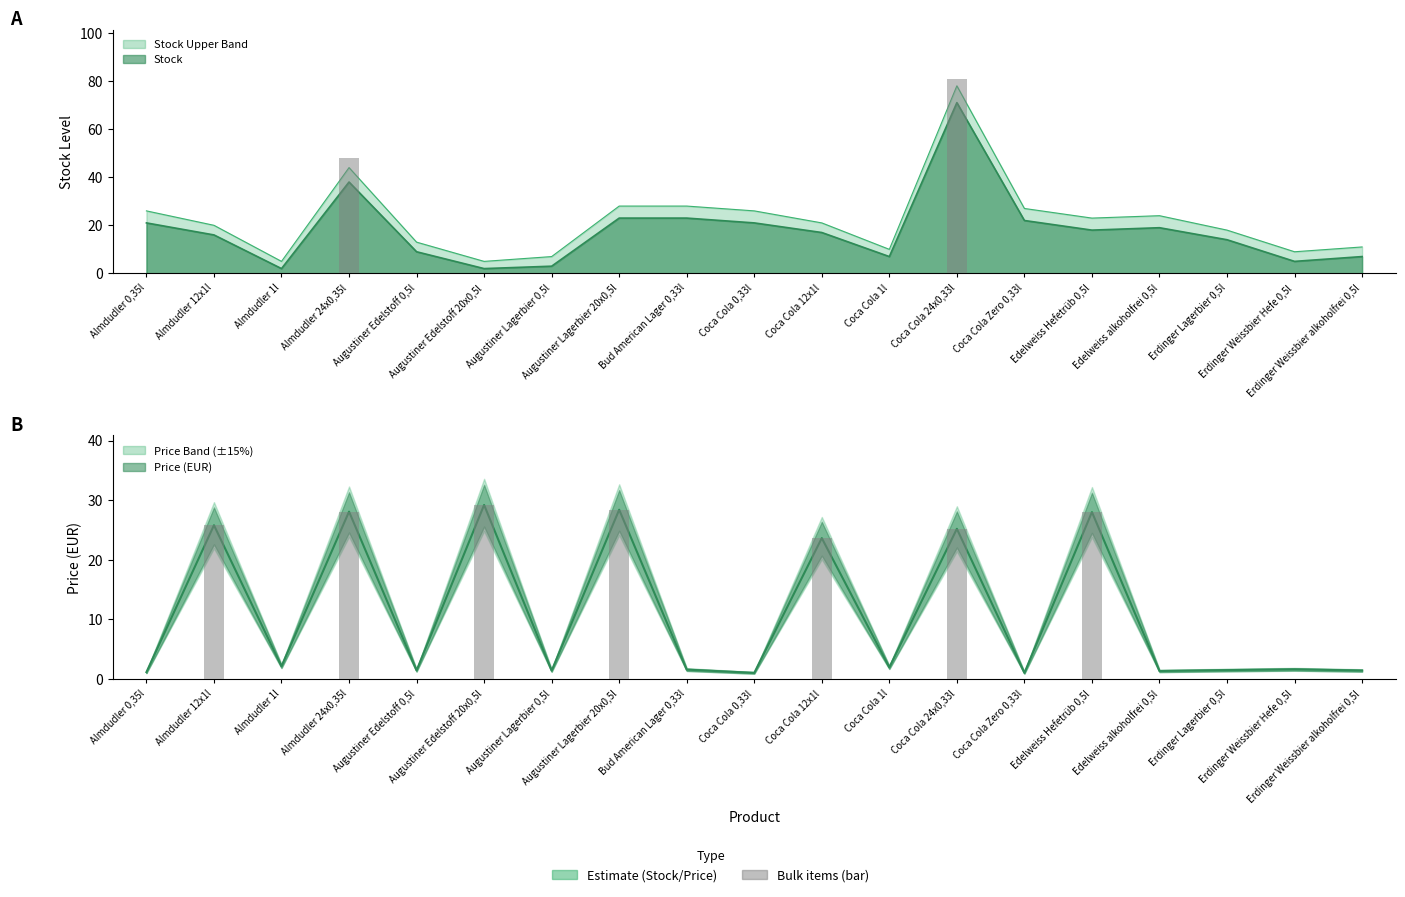

The value of Price (EUR) at Erdinger Weissbier alkoholfrei 0,5l is 0.6. True or false?

False